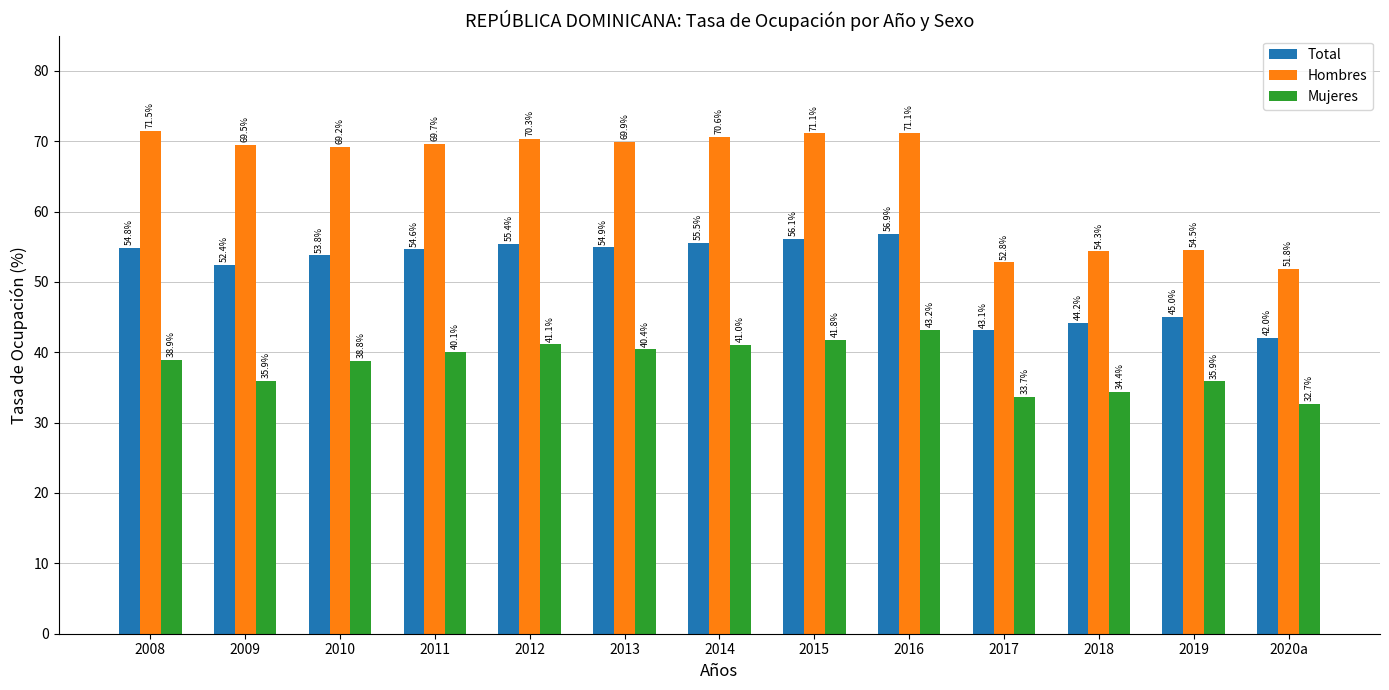

What is the greatest value displayed?

71.5